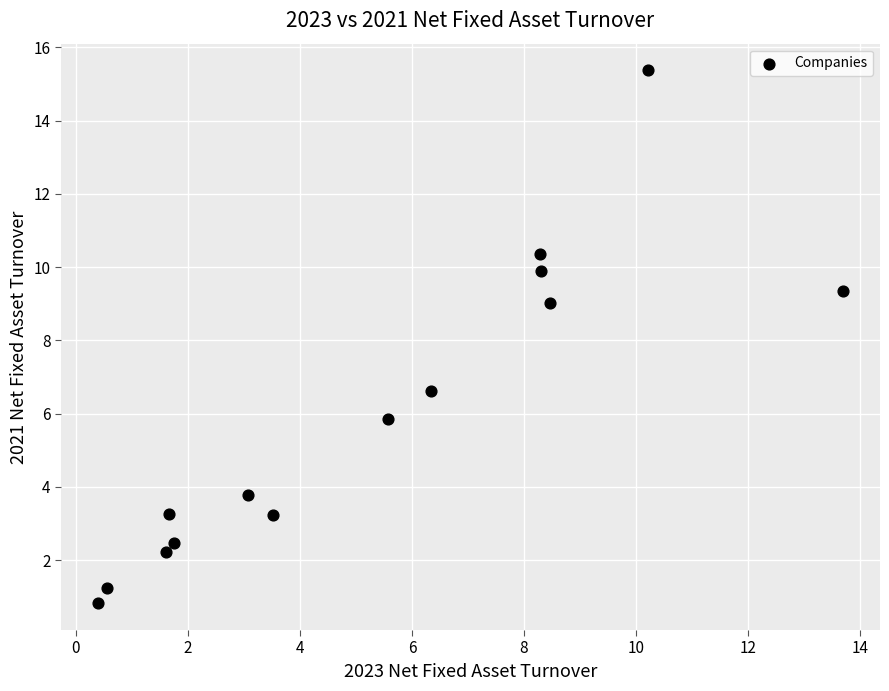

What is the range of X values (max minus min)?

13.3